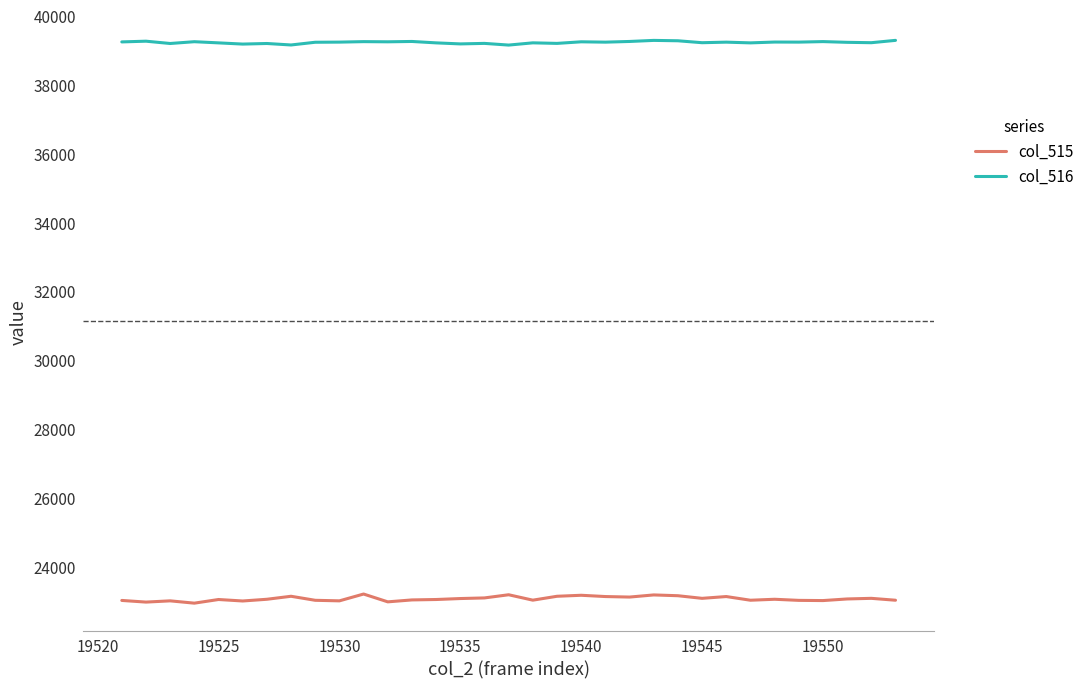

Rank the series by their average value, from highest to lowest.

col_516, col_515